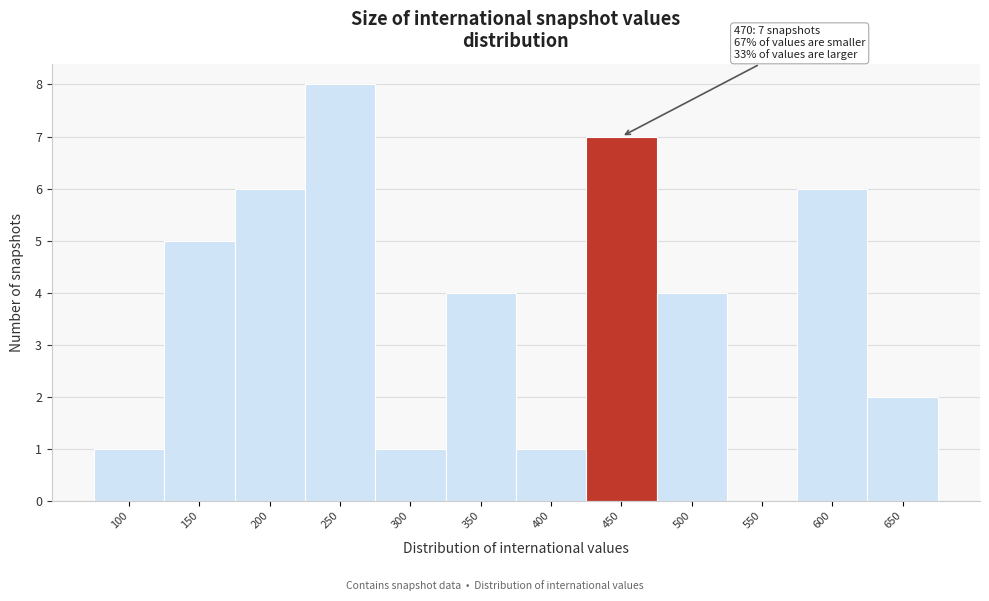

Reading left to right, transcribe all the data shown in this chart.

100=1	150=5	200=6	250=8	300=1	350=4	400=1	450=7	500=4	550=0	600=6	650=2